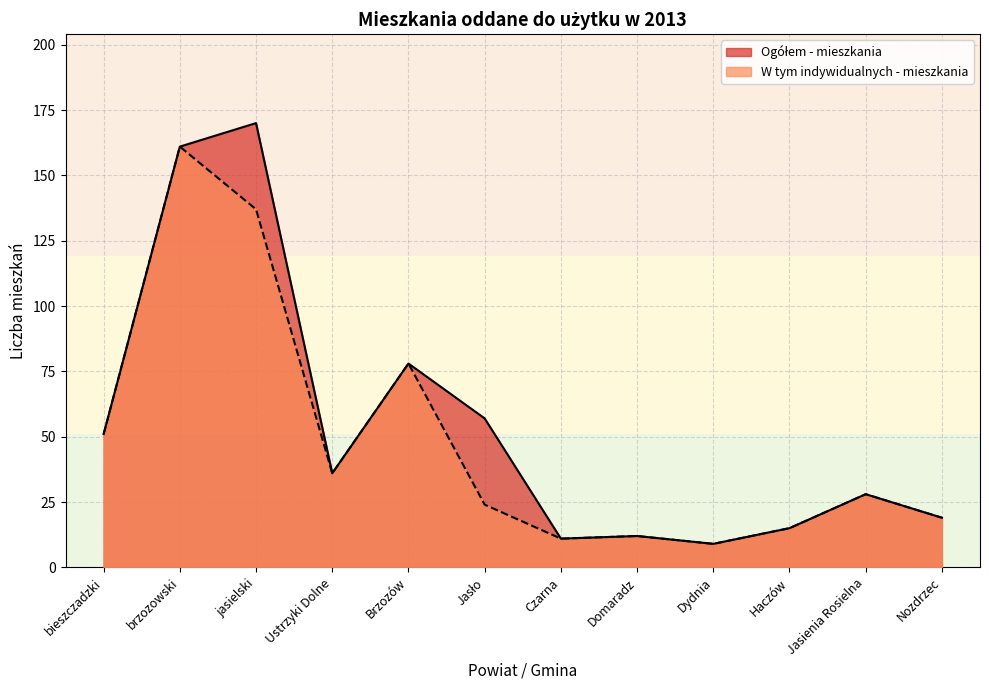

At which category does W tym indywidualnych - mieszkania reach its first local valley?

Ustrzyki Dolne